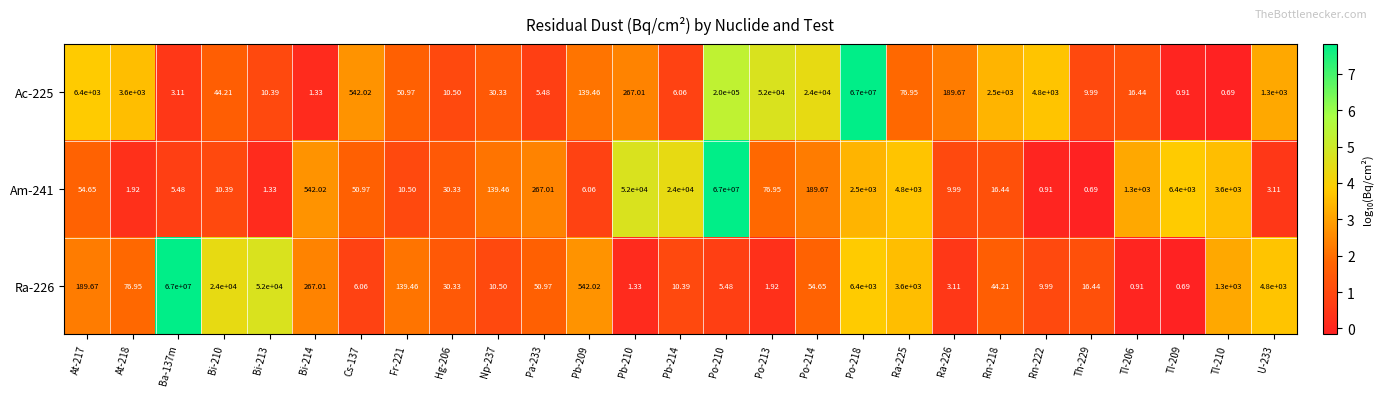

Is the value of Ac-225 at Tl-206 greater than the value of Am-241 at Po-210?

No